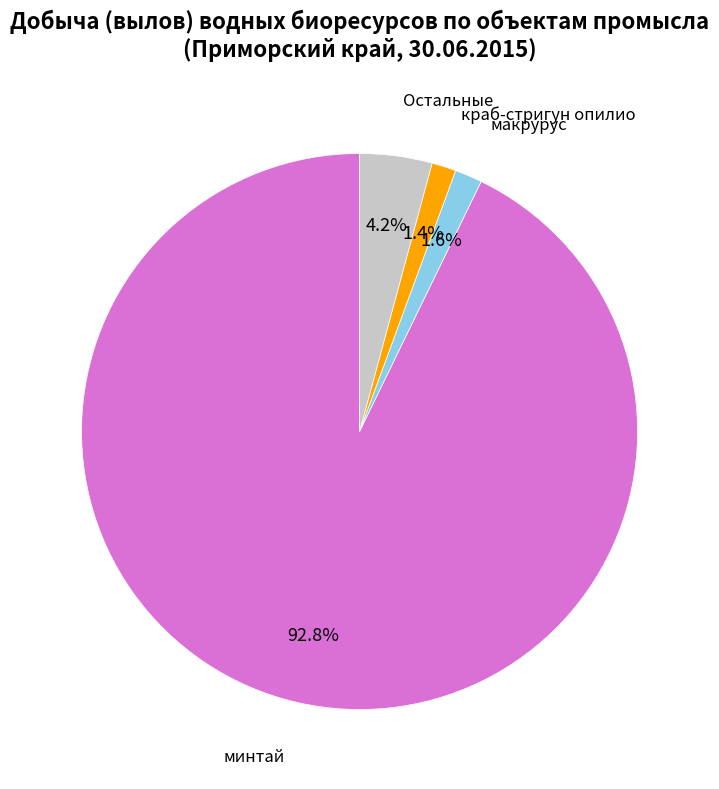

How many slices are in this pie chart?

4